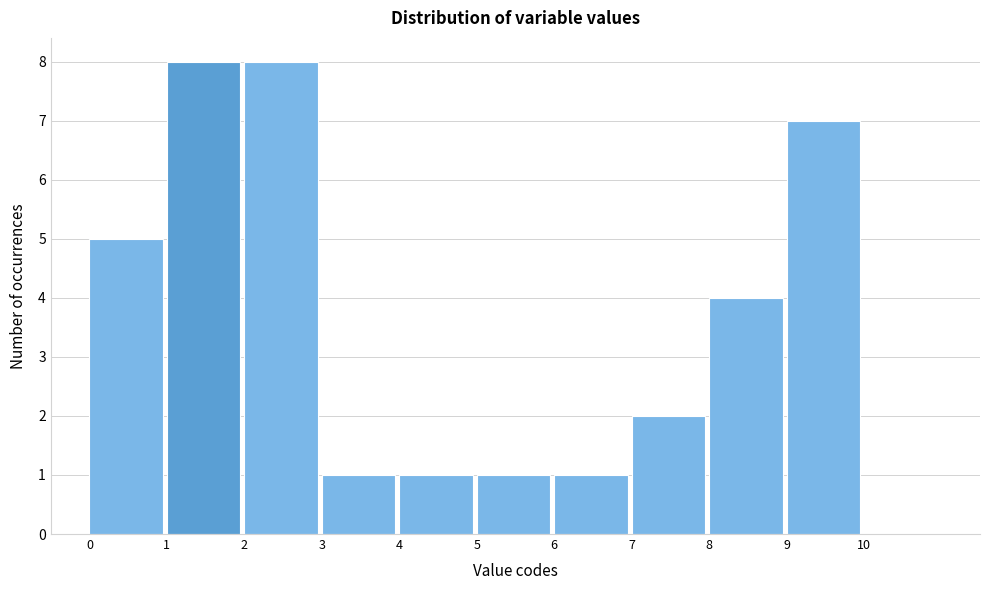

Reading left to right, list every bar in this chart as the range it spans on the x-axis followed by its height. The values are not printed on the chart, so give them approximately, as read against the axis.

0 to 1: 5
1 to 2: 8
2 to 3: 8
3 to 4: 1
4 to 5: 1
5 to 6: 1
6 to 7: 1
7 to 8: 2
8 to 9: 4
9 to 10: 7
10 to 11: 0